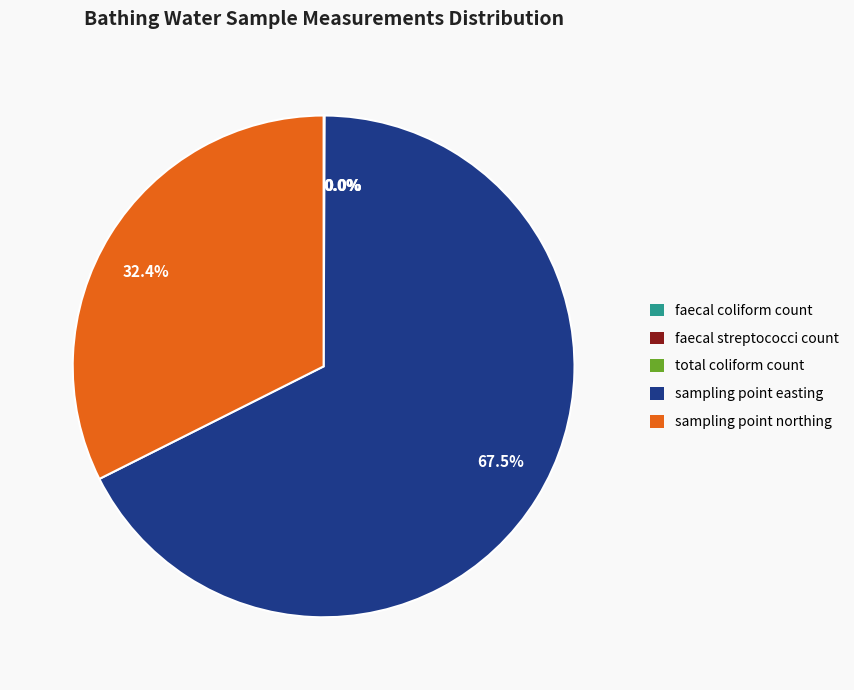

Does any single category account for the majority?

Yes